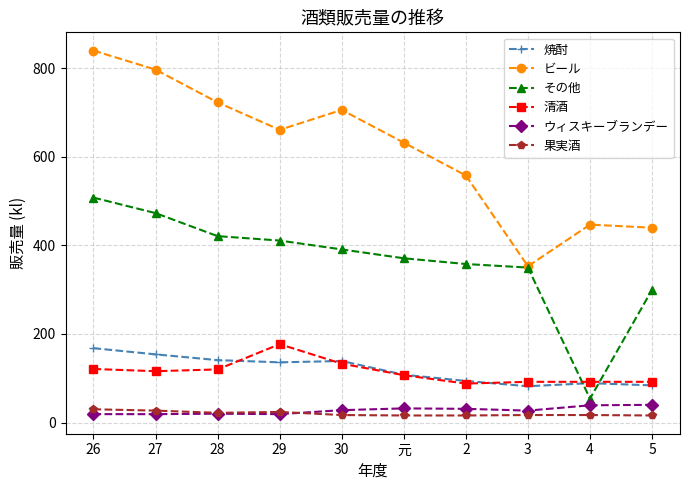

How many series are shown in this chart?

6